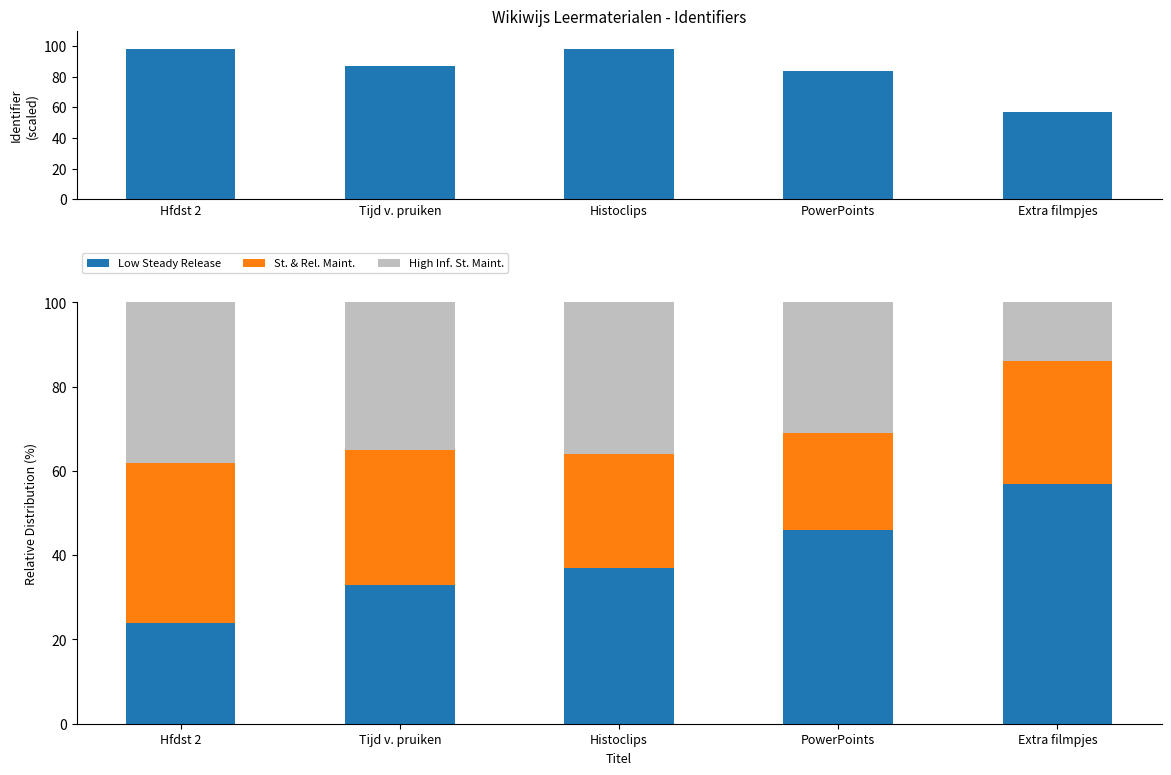

What is the minimum value shown in the chart?

14